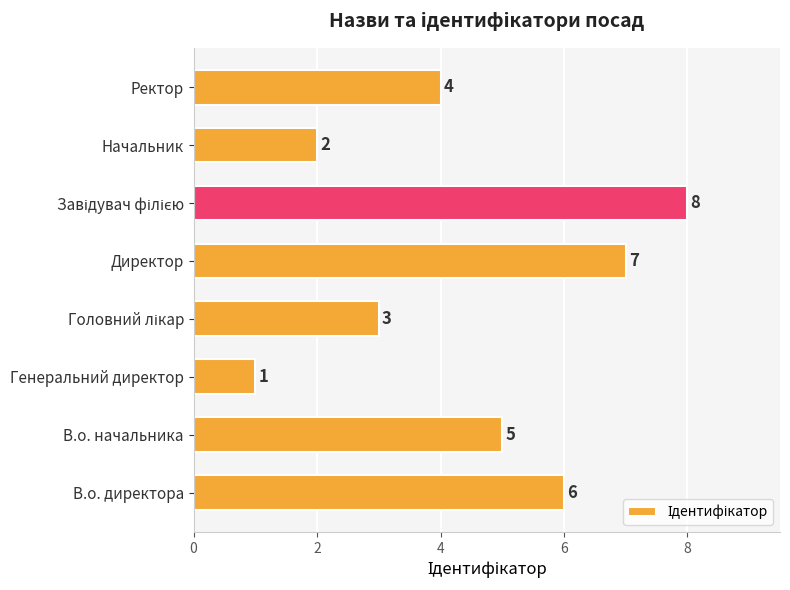

What is the maximum value shown in the chart?

8